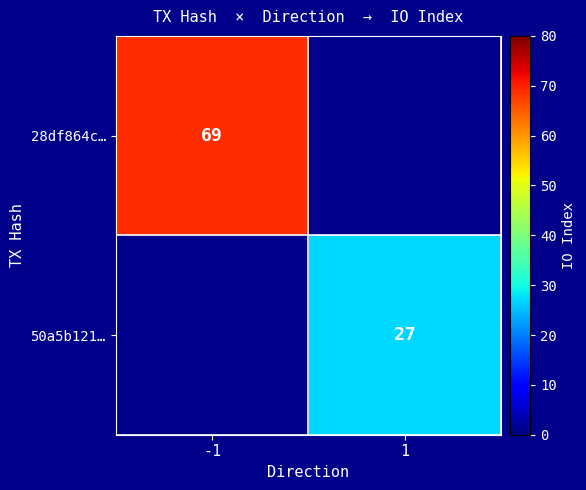

The 28df864c… series shows 69 at -1. True or false?

True